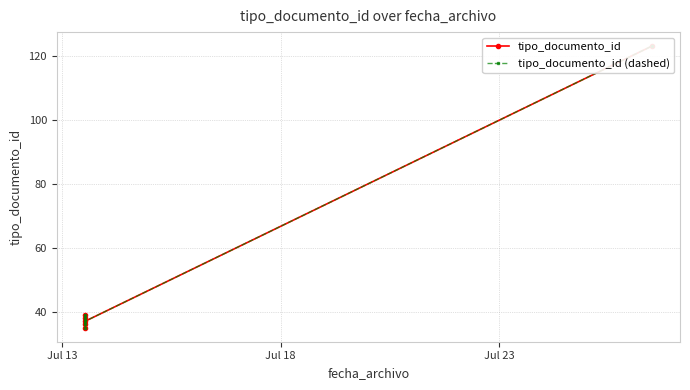

At Jul 18, list the series in order from smallest to largest.

tipo_documento_id, tipo_documento_id (dashed)